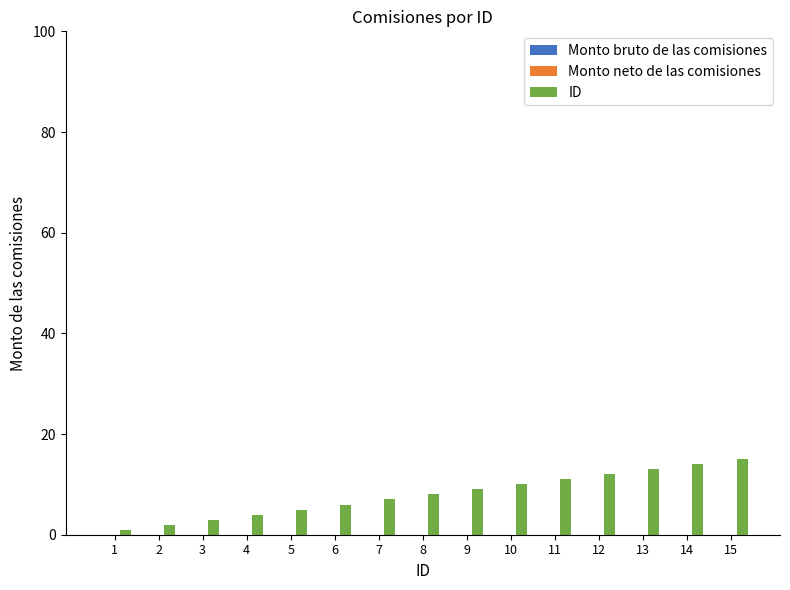

The value at 13 is 7. True or false?

False